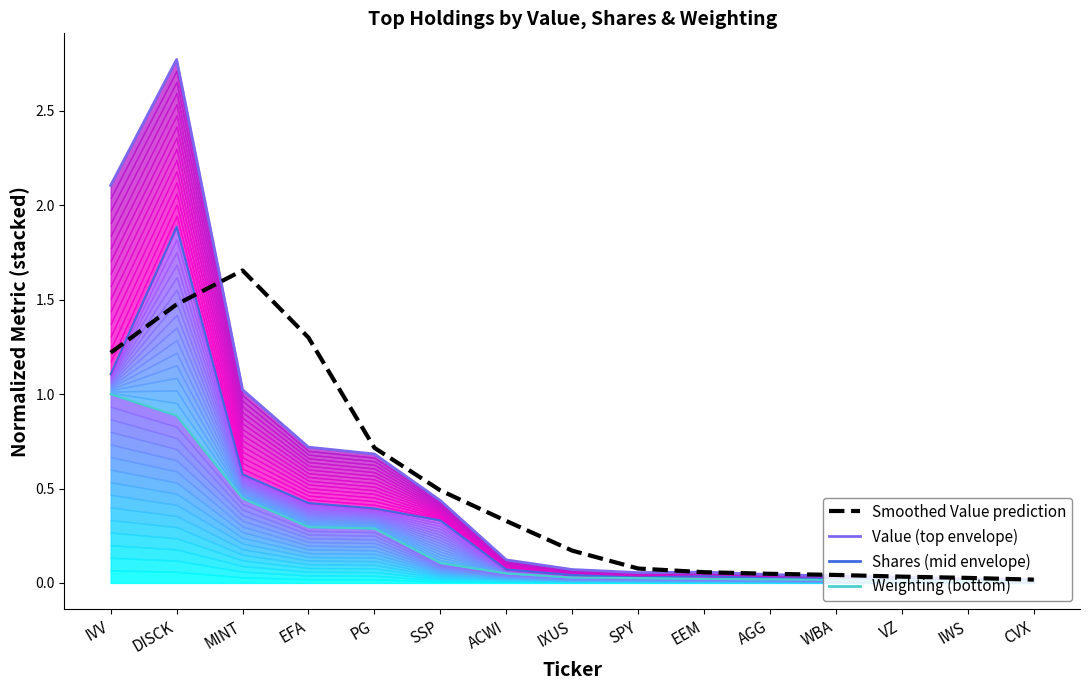

What is the difference between the Shares (mid envelope) values at DISCK and IWS?

1.9